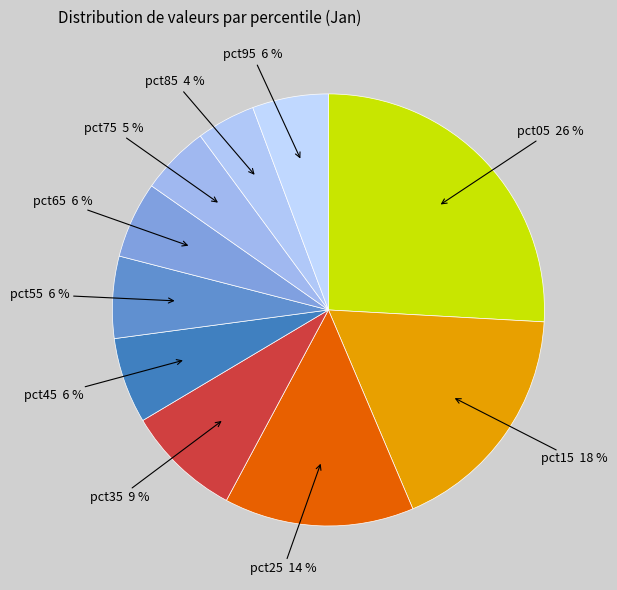

Is it true that pct35 is 9% of the pie?

True